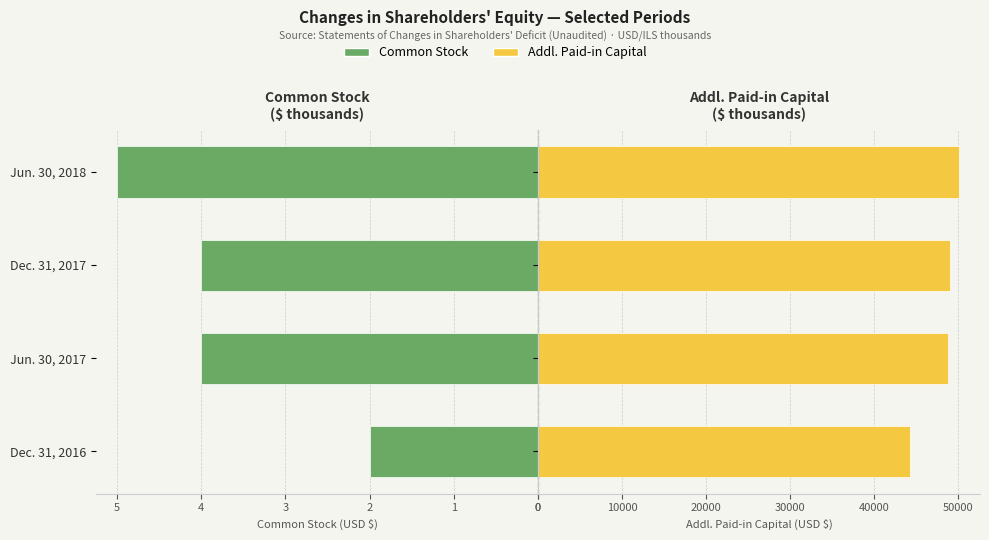

What is the difference between the highest and lowest values at Dec. 31, 2017?

49063